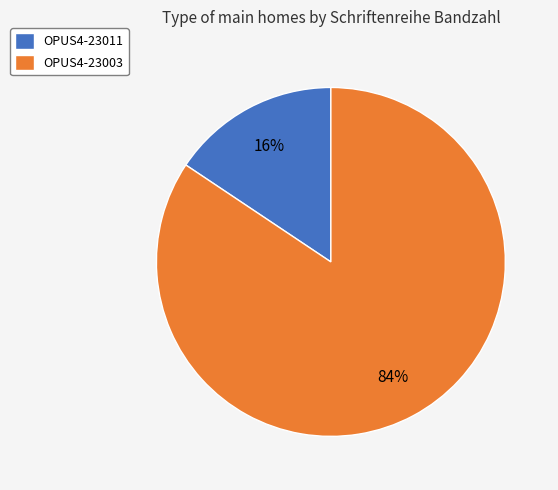

How many slices are in this pie chart?

2